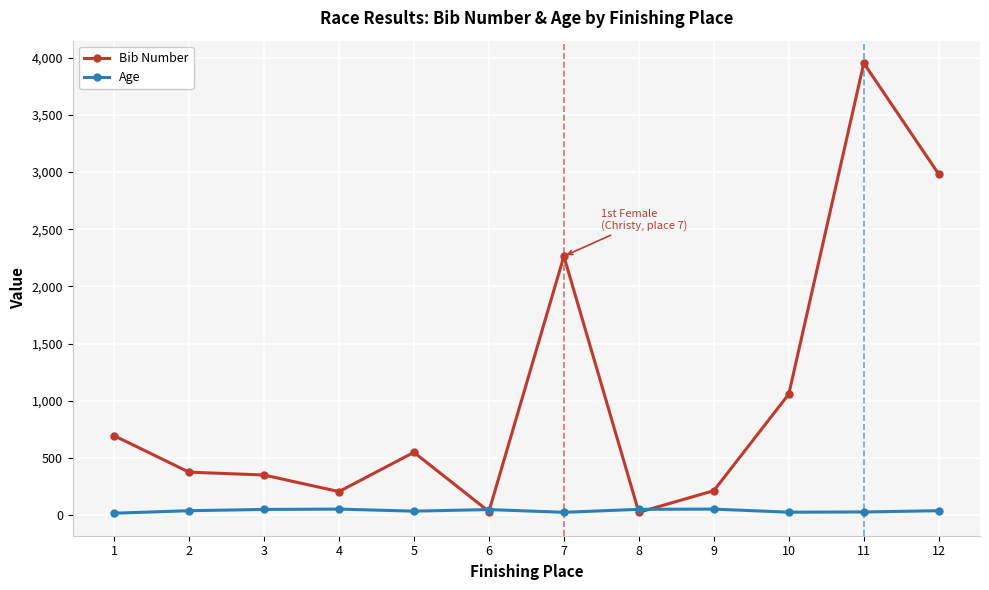

True or false: Age has more than 0 points higher than both neighbors.

True